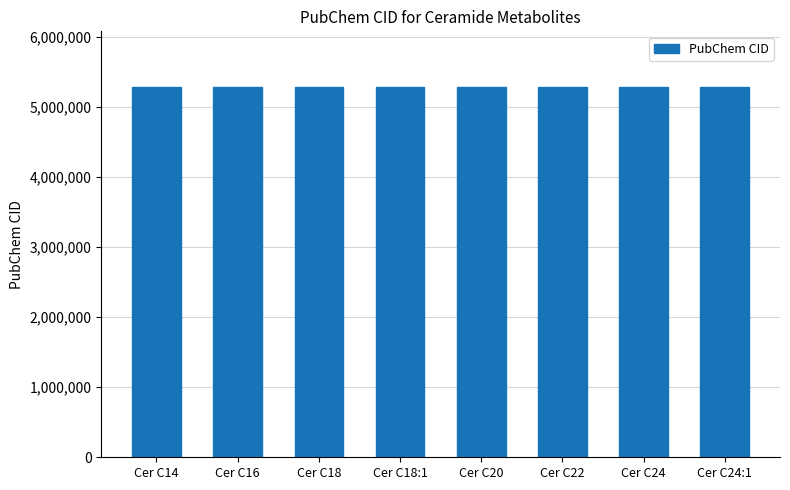

What is the average value?

5283409